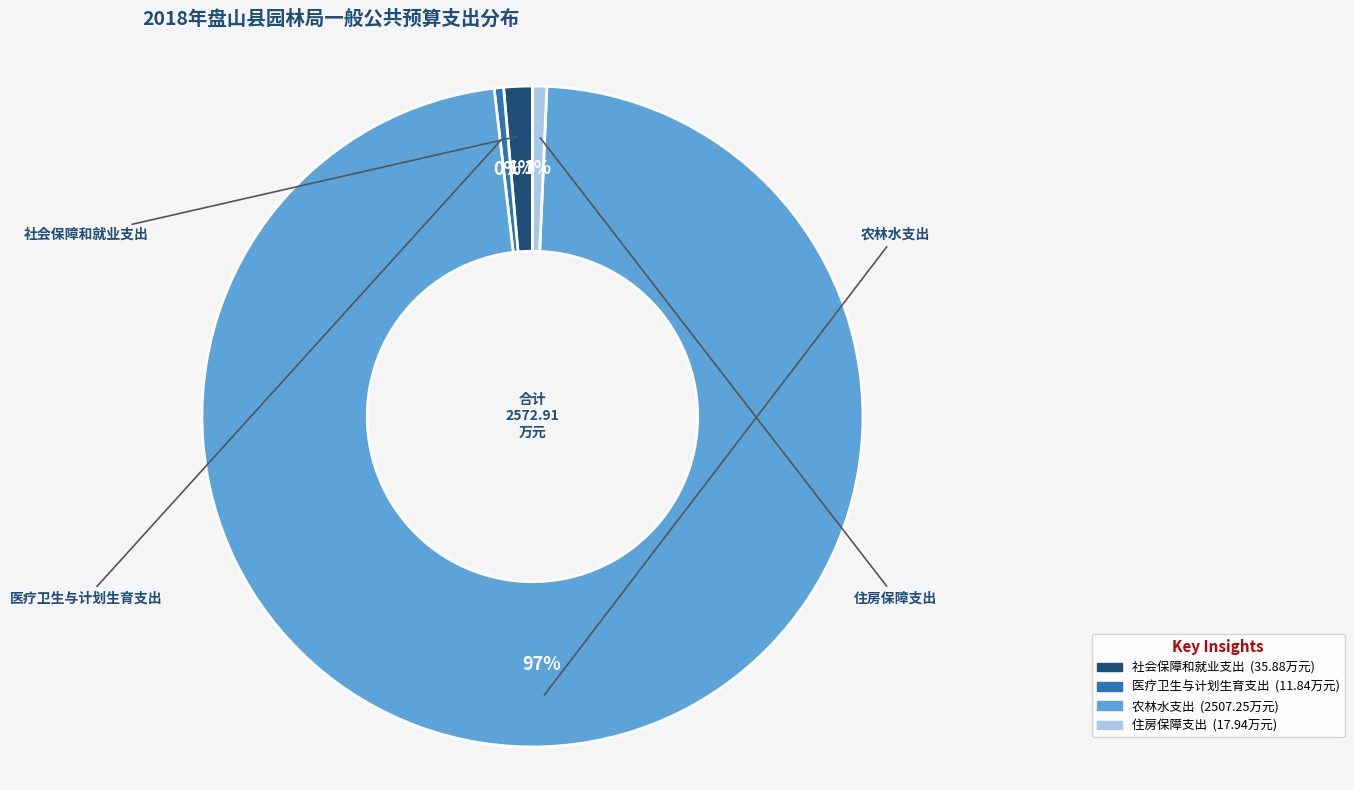

To the nearest percent, what portion does 社会保障和就业支出 represent?

1%